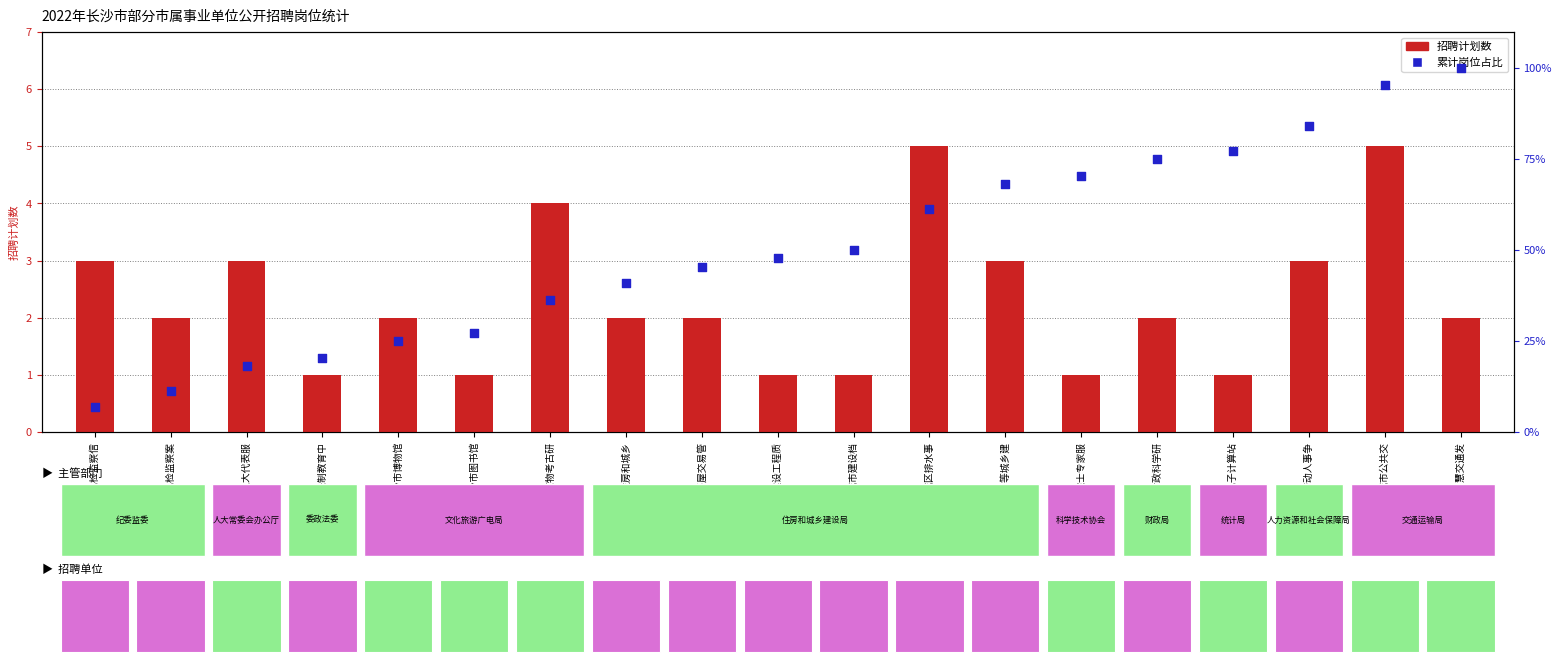

At which category is the sum across all series the highest?

长沙市智慧交通发